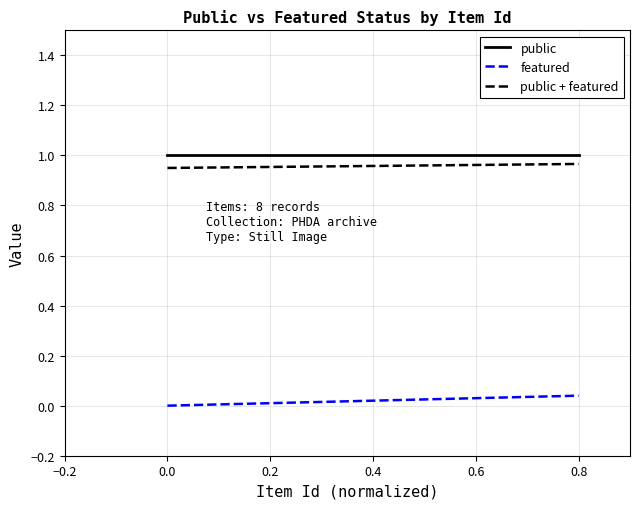

True or false: featured and public + featured intersect in this chart.

False